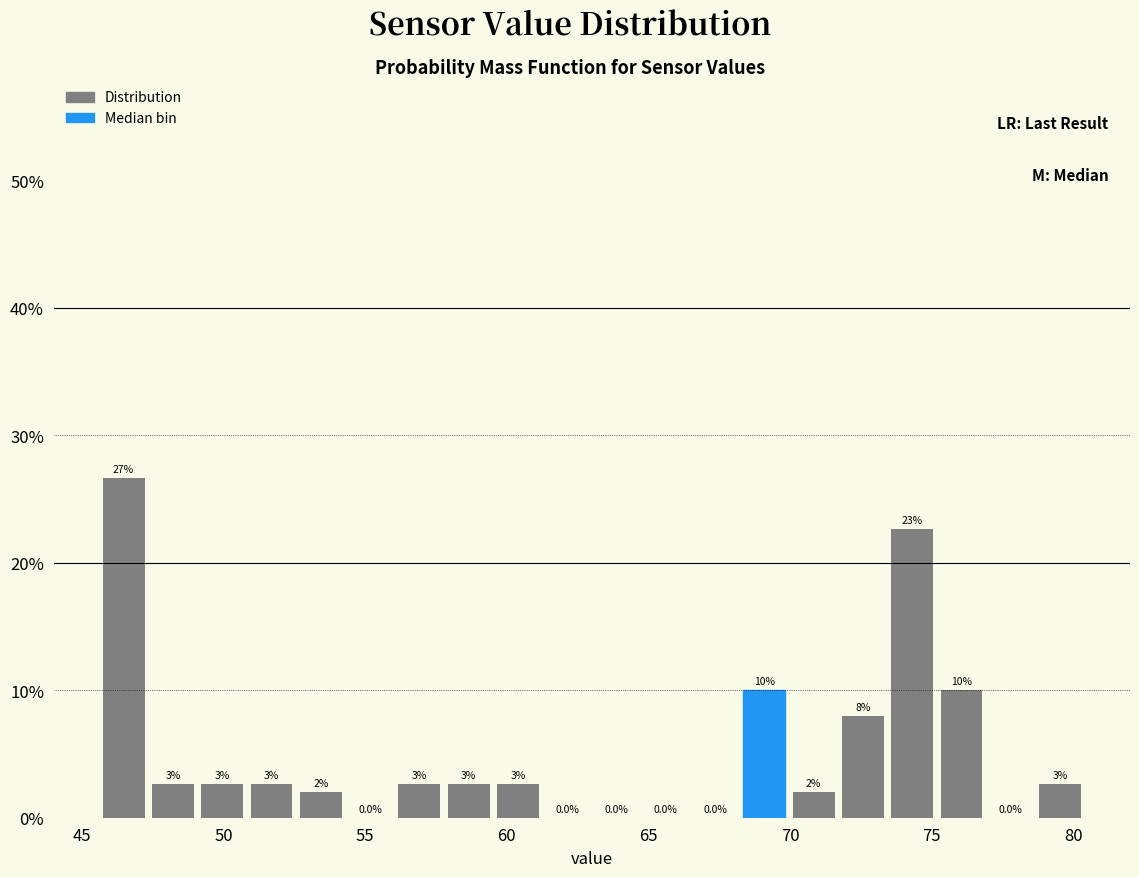

Read against the x-axis, roughly where is the centre of the tallest bar?

46.5